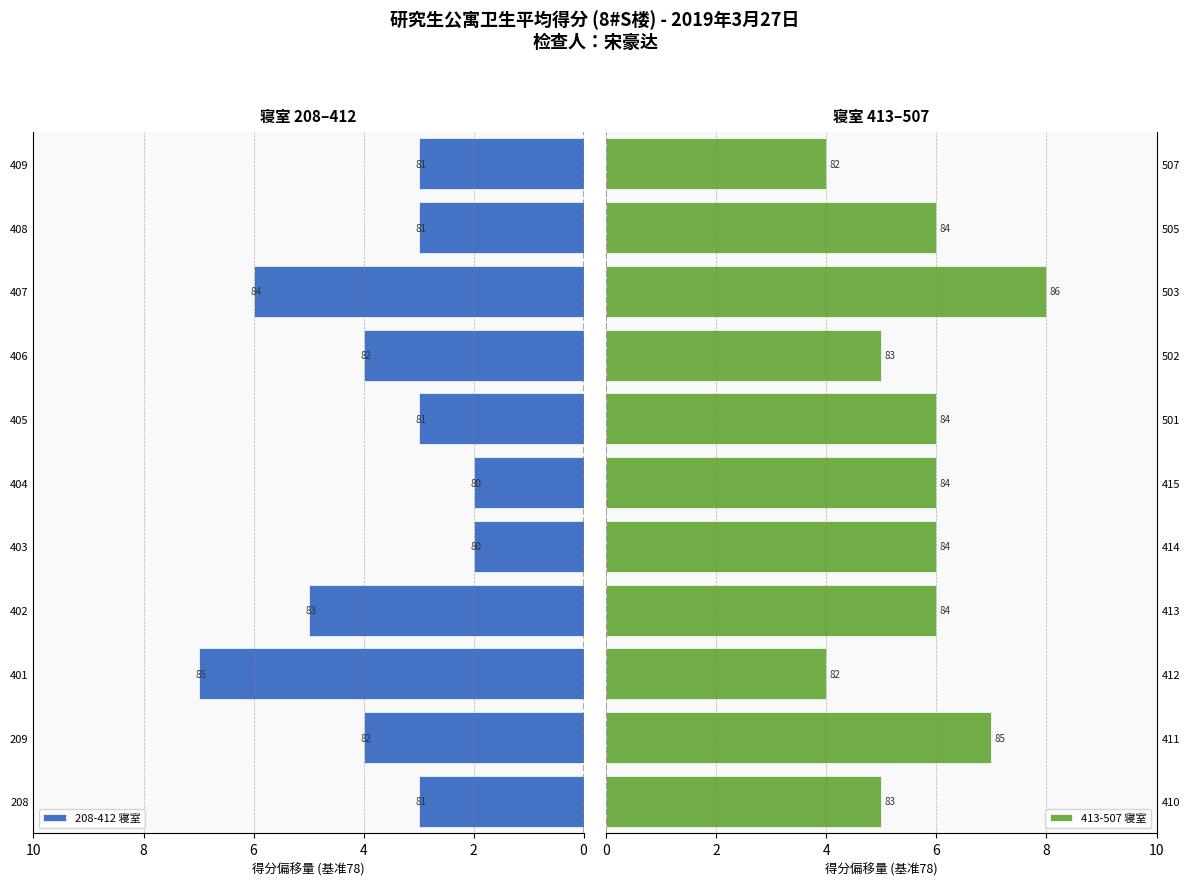

What are all the series names shown in the legend?

208-412 寝室, 413-507 寝室